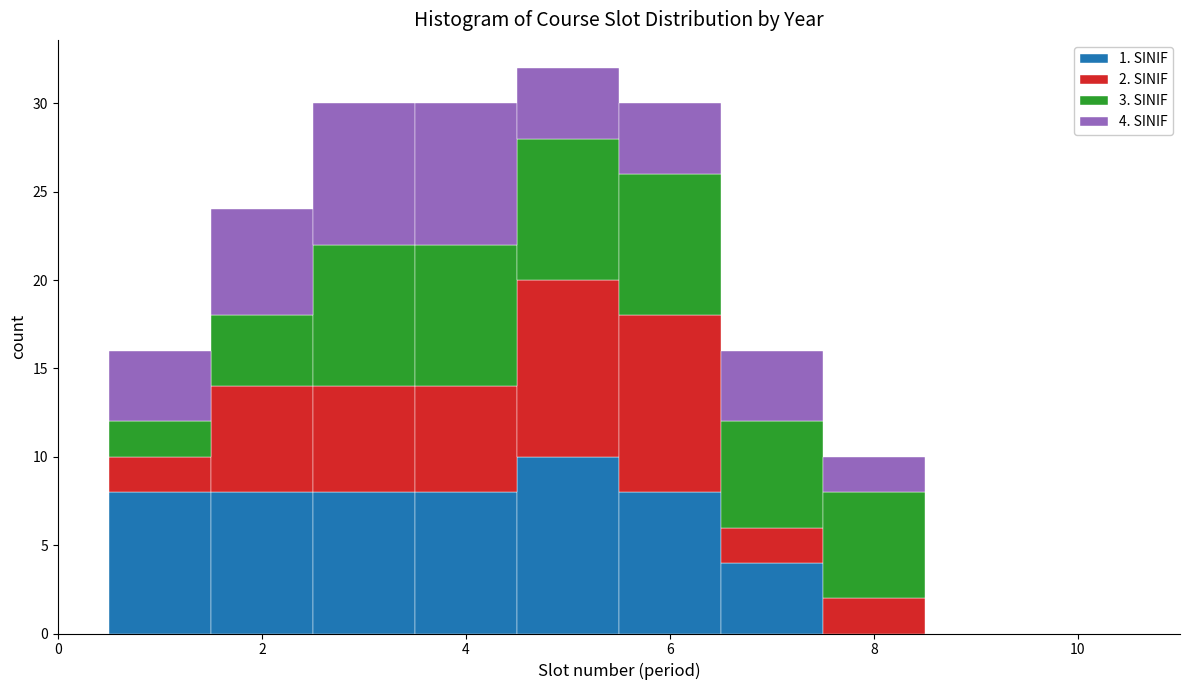

Which range on the x-axis has the tallest stacked bar (by total height)?

4.5 to 5.5